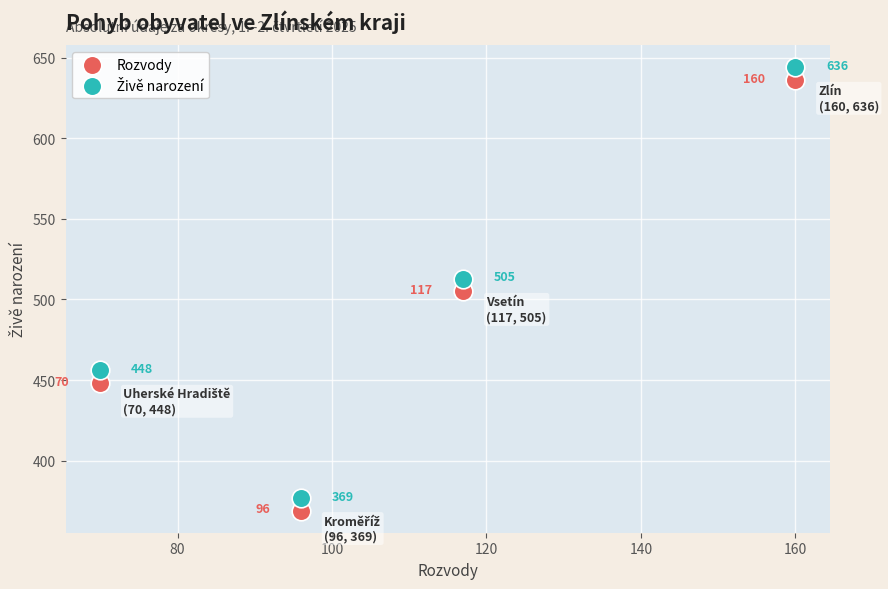

Which series contains the lowest Y value?

Rozvody